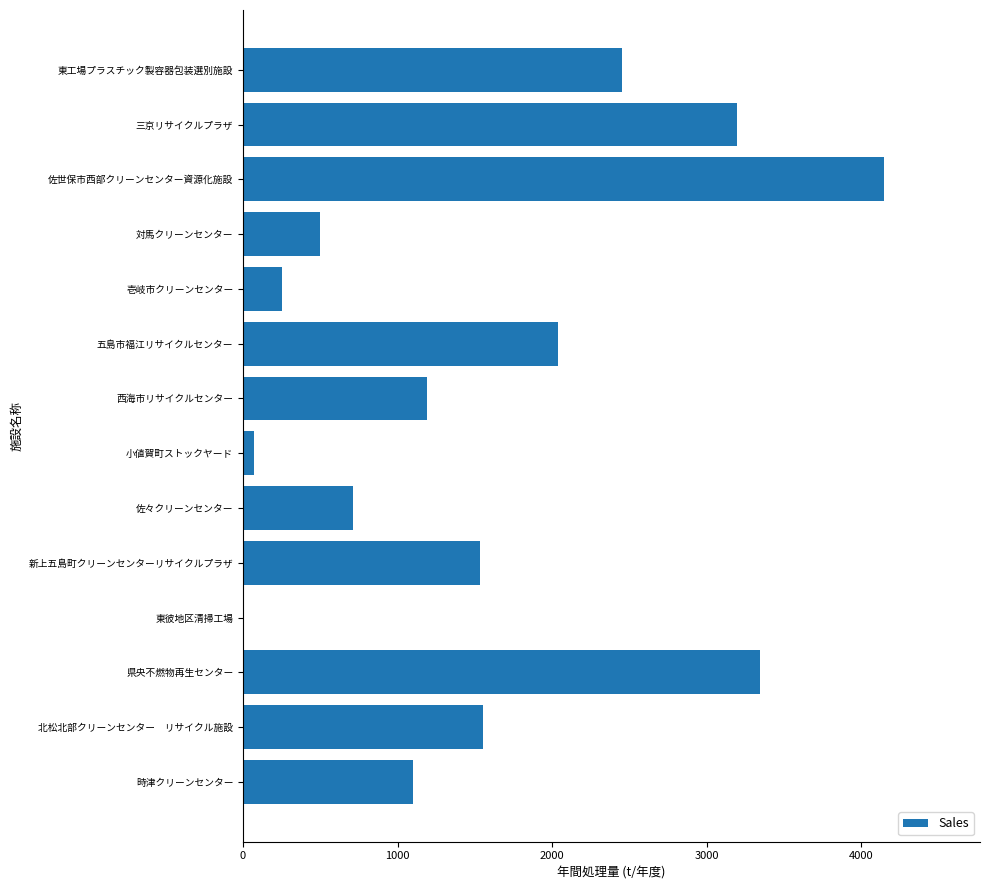

At which category does the chart reach its peak across all series?

佐世保市西部クリーンセンター資源化施設